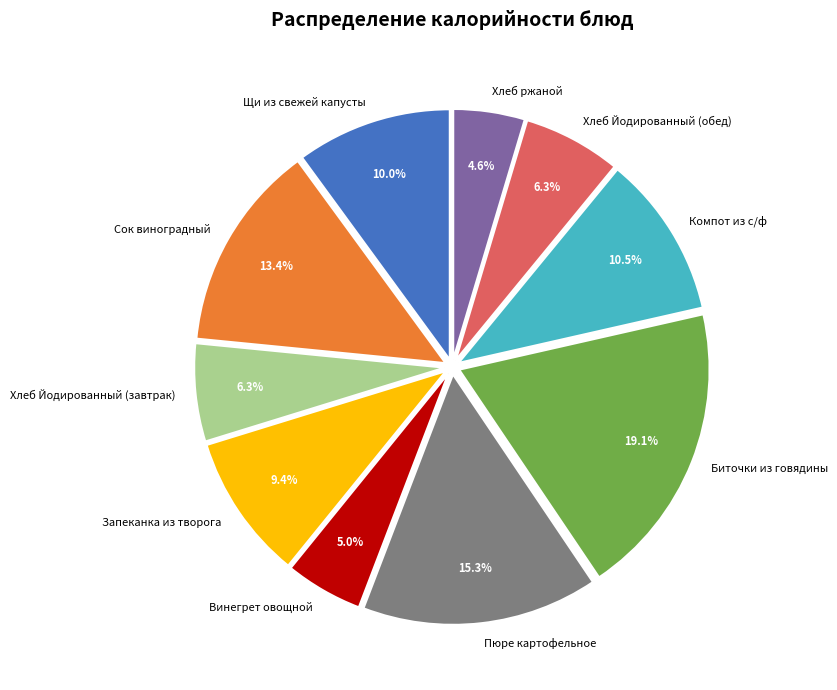

Combined, do Щи из свежей капусты and Хлеб ржаной account for over 50%?

No